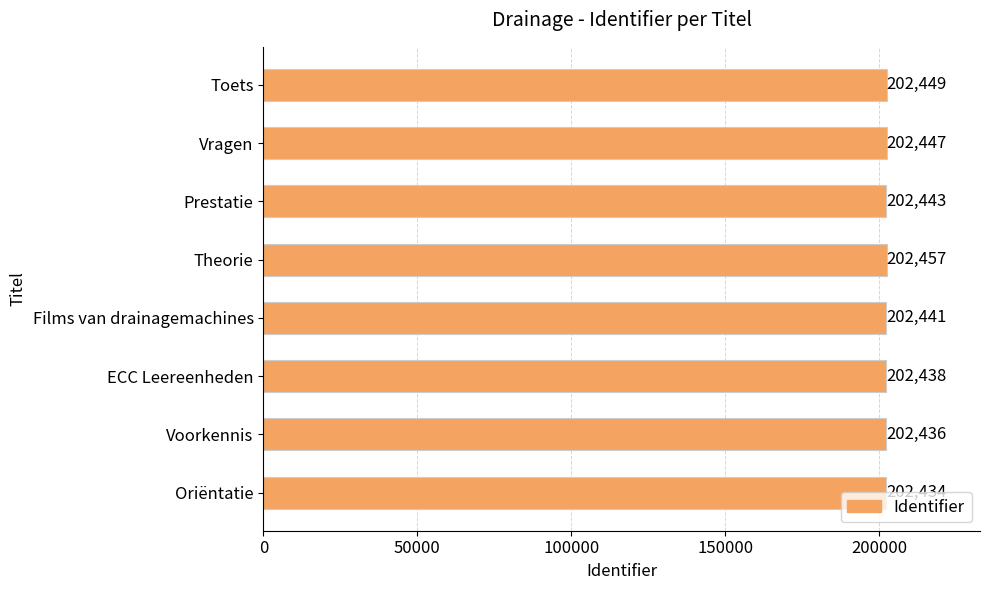

Rank the categories by value from highest to lowest.

Theorie, Toets, Vragen, Prestatie, Films van drainagemachines, ECC Leereenheden, Voorkennis, Oriëntatie